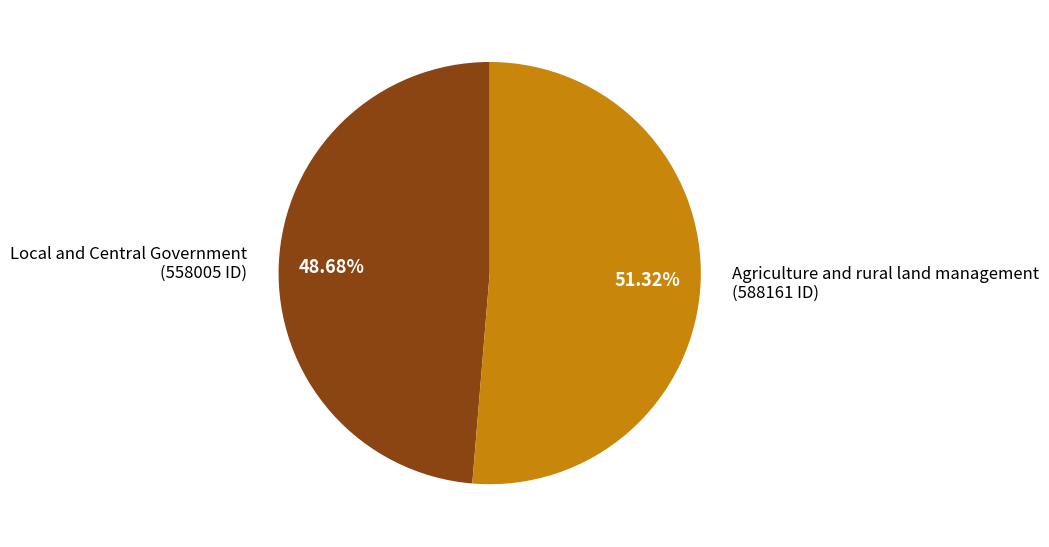

Is it true that Agriculture and rural land management is 37% of the pie?

False